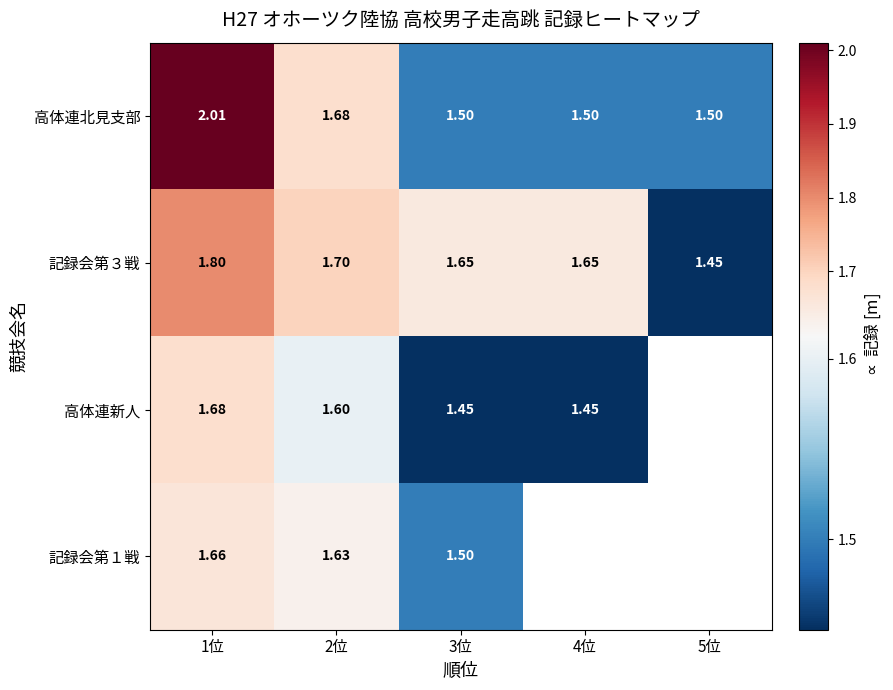

What is the difference between the maximum and minimum values in the 記録会第１戦 series?

0.2